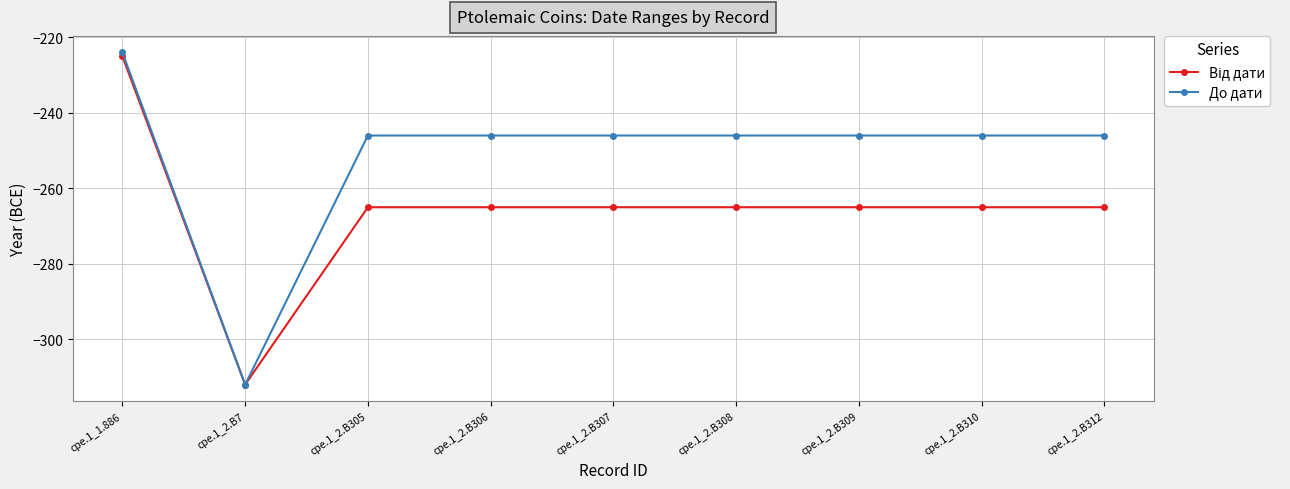

How many data points does each series have?

9